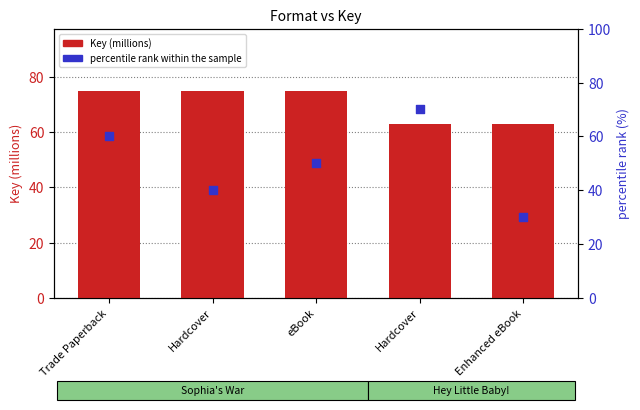

Which series has the largest total across all categories?

Key (millions)